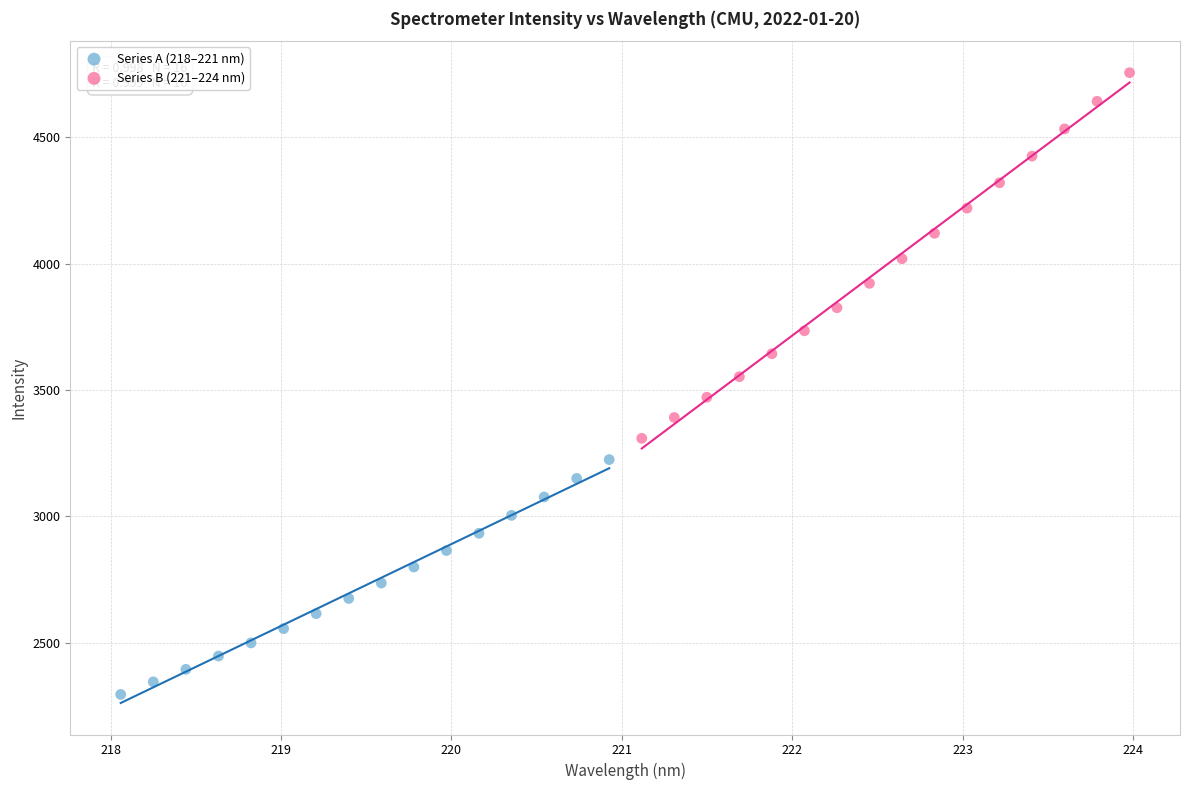

Which series contains the highest Y value?

Series B (221–224 nm)